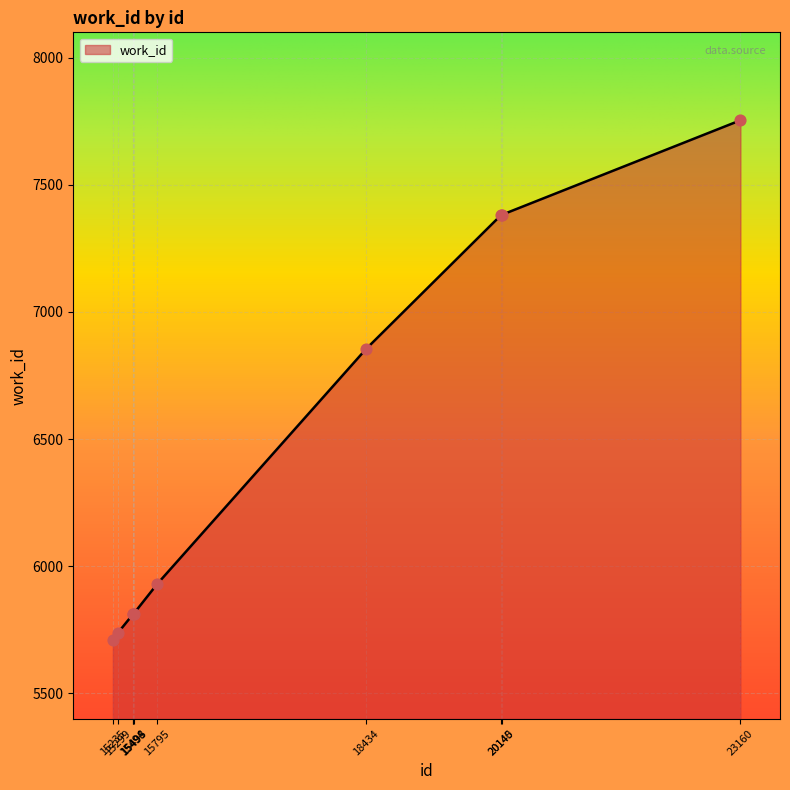

Which has a higher value, 20145 or 15495?

20145